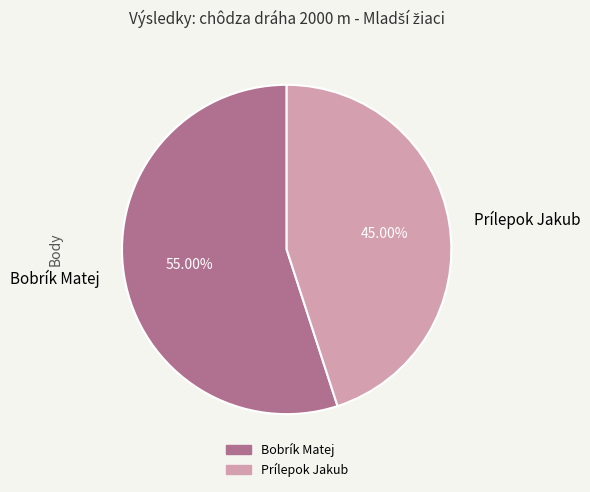

Between Prílepok Jakub and Bobrík Matej, which is larger?

Bobrík Matej